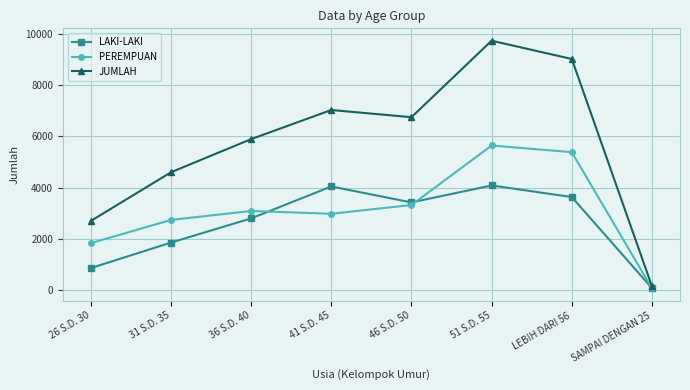

The value of LAKI-LAKI at 36 S.D. 40 is 2803. True or false?

True